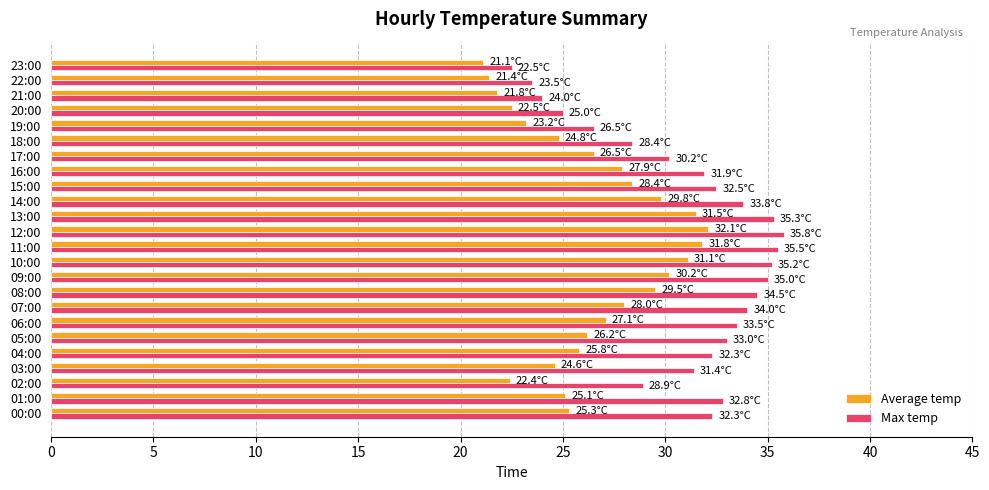

Which series changed the most between 07:00 and 13:00?

Average temp